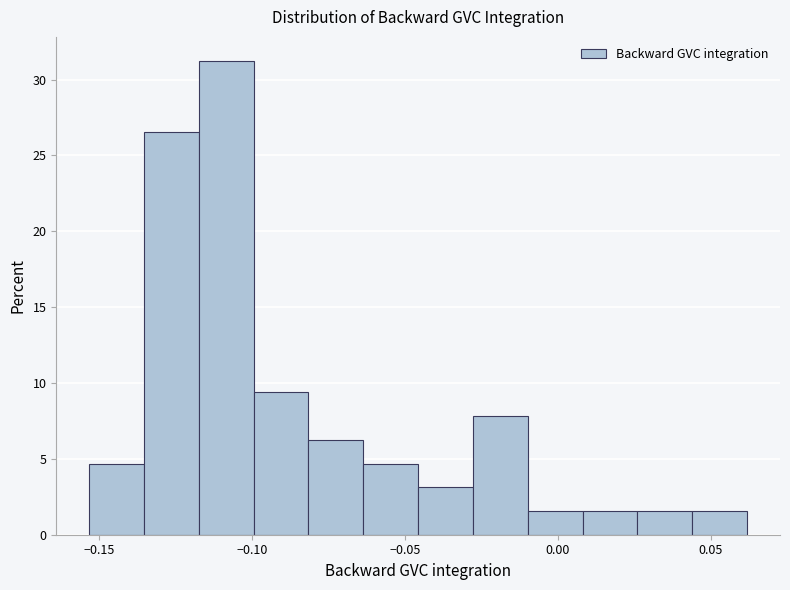

Around what value on the x-axis is the tallest bar? Give the approximate position of its centre, as read against the axis.

-0.110